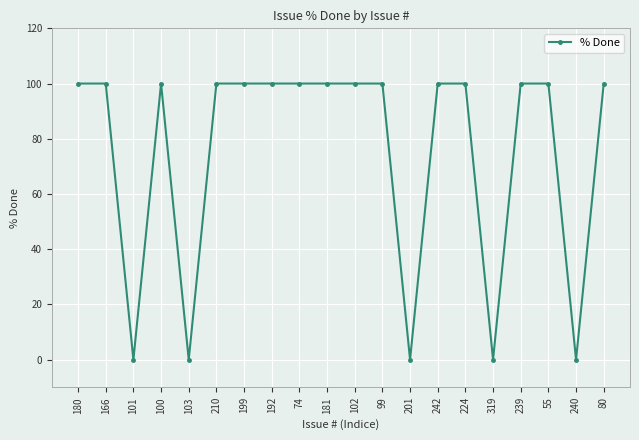

What is the average value?

75